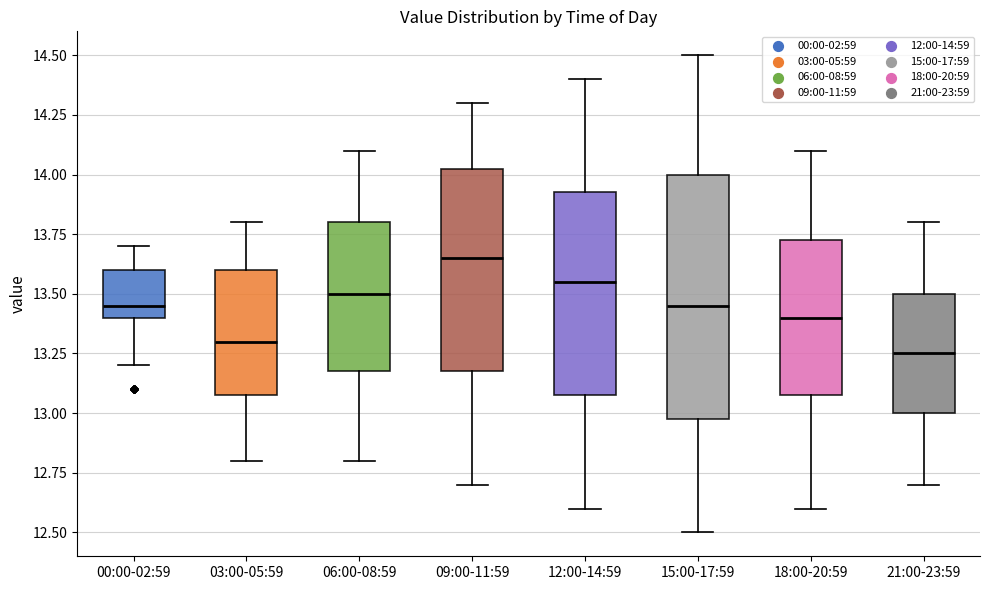

Which box's median line is the lowest?

21:00-23:59